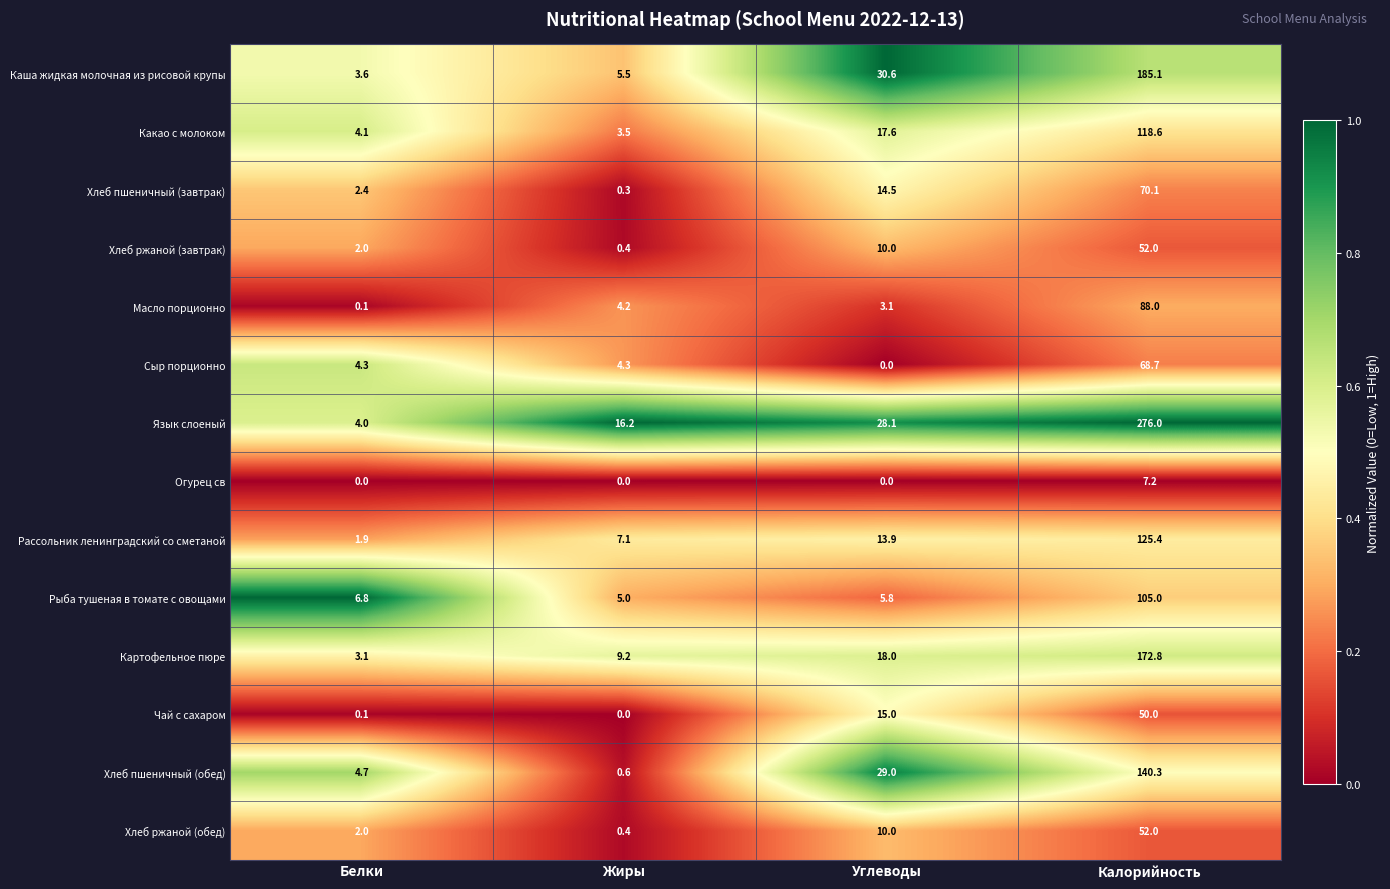

The value of Огурец св at Жиры is -3.7. True or false?

False